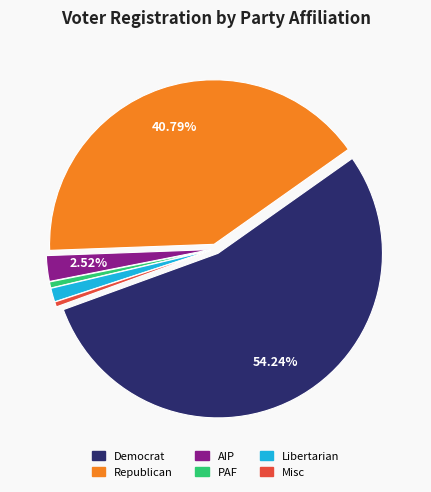

To the nearest percent, what is the average slice percentage?

17%